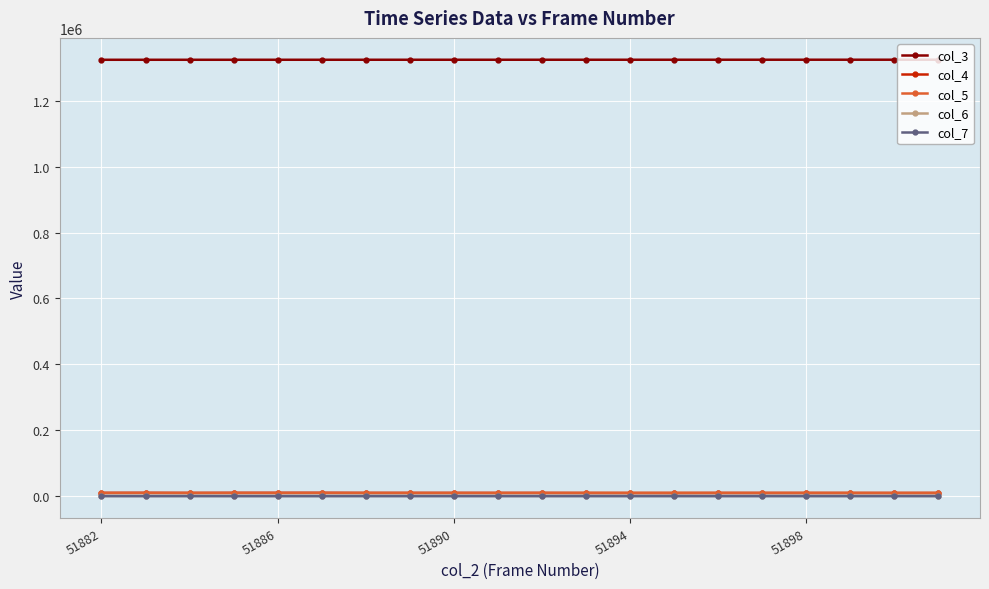

How many lines are shown in the chart?

5